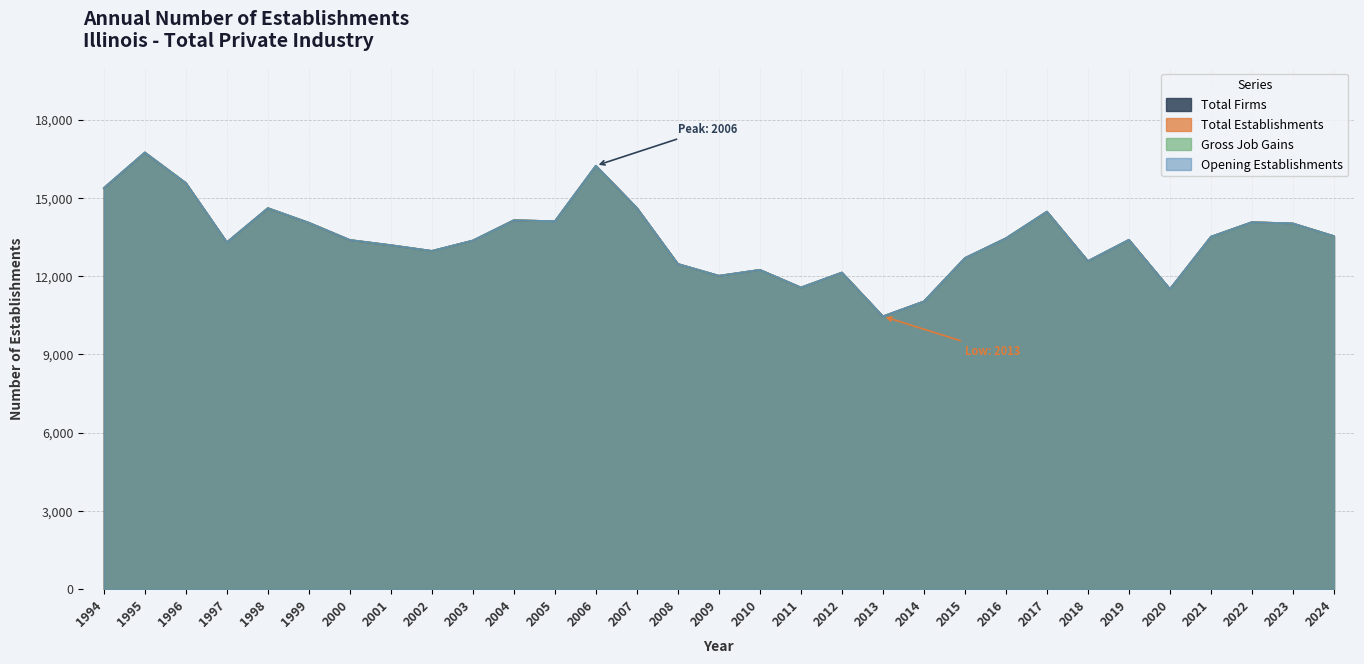

How many data points in Gross Job Gains are above 13391?

15